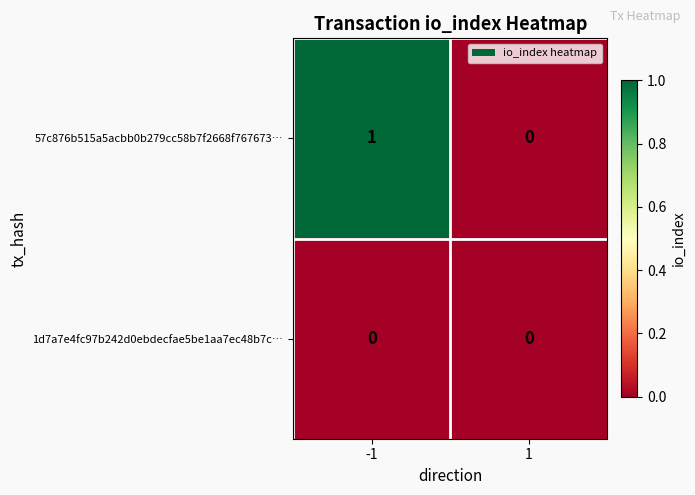

At which category does the chart reach its peak across all series?

-1